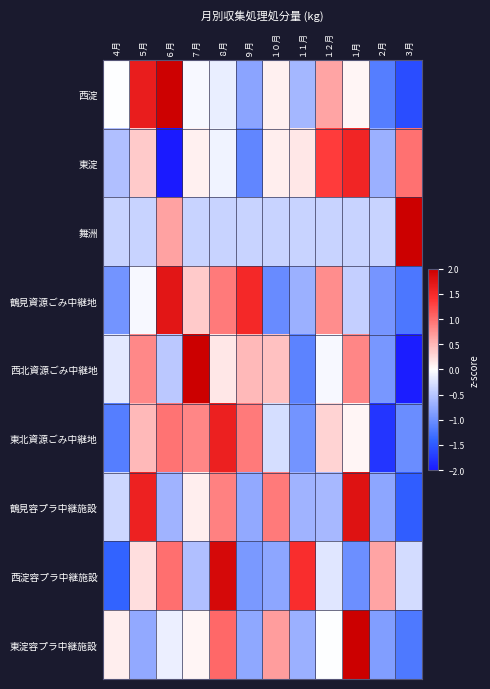

Reading left to right, transcribe all the data shown in this chart.

西淀: ４月=-0.0	５月=1.7	６月=2.0	７月=-0.1	８月=-0.1	９月=-0.8	１０月=0.1	１１月=-0.6	１２月=0.6	１月=0.1	２月=-1.2	３月=-1.6
東淀: ４月=-0.6	５月=0.4	６月=-2.2	７月=0.1	８月=-0.1	９月=-1.1	１０月=0.1	１１月=0.2	１２月=1.3	１月=1.6	２月=-0.7	３月=1.0
舞洲: ４月=-0.4	５月=-0.4	６月=0.6	７月=-0.4	８月=-0.4	９月=-0.4	１０月=-0.4	１１月=-0.4	１２月=-0.4	１月=-0.4	２月=-0.4	３月=3.2
鶴見資源ごみ中継地: ４月=-1.0	５月=-0.0	６月=1.7	７月=0.4	８月=0.9	９月=1.5	１０月=-1.0	１１月=-0.7	１２月=0.8	１月=-0.4	２月=-0.9	３月=-1.2
西北資源ごみ中継地: ４月=-0.2	５月=0.8	６月=-0.5	７月=2.0	８月=0.2	９月=0.5	１０月=0.4	１１月=-1.1	１２月=-0.1	１月=0.8	２月=-0.9	３月=-2.0
東北資源ごみ中継地: ４月=-1.2	５月=0.5	６月=1.0	７月=0.8	８月=1.6	９月=0.9	１０月=-0.3	１１月=-1.0	１２月=0.3	１月=0.1	２月=-1.8	３月=-1.0
鶴見容プラ中継施設: ４月=-0.3	５月=1.6	６月=-0.7	７月=0.1	８月=0.9	９月=-0.8	１０月=0.9	１１月=-0.7	１２月=-0.6	１月=1.8	２月=-0.8	３月=-1.5
西淀容プラ中継施設: ４月=-1.4	５月=0.2	６月=1.0	７月=-0.6	８月=1.9	９月=-0.9	１０月=-0.8	１１月=1.5	１２月=-0.2	１月=-1.0	２月=0.6	３月=-0.3
東淀容プラ中継施設: ４月=0.1	５月=-0.8	６月=-0.1	７月=0.1	８月=1.0	９月=-0.8	１０月=0.7	１１月=-0.7	１２月=-0.0	１月=2.6	２月=-0.9	３月=-1.2